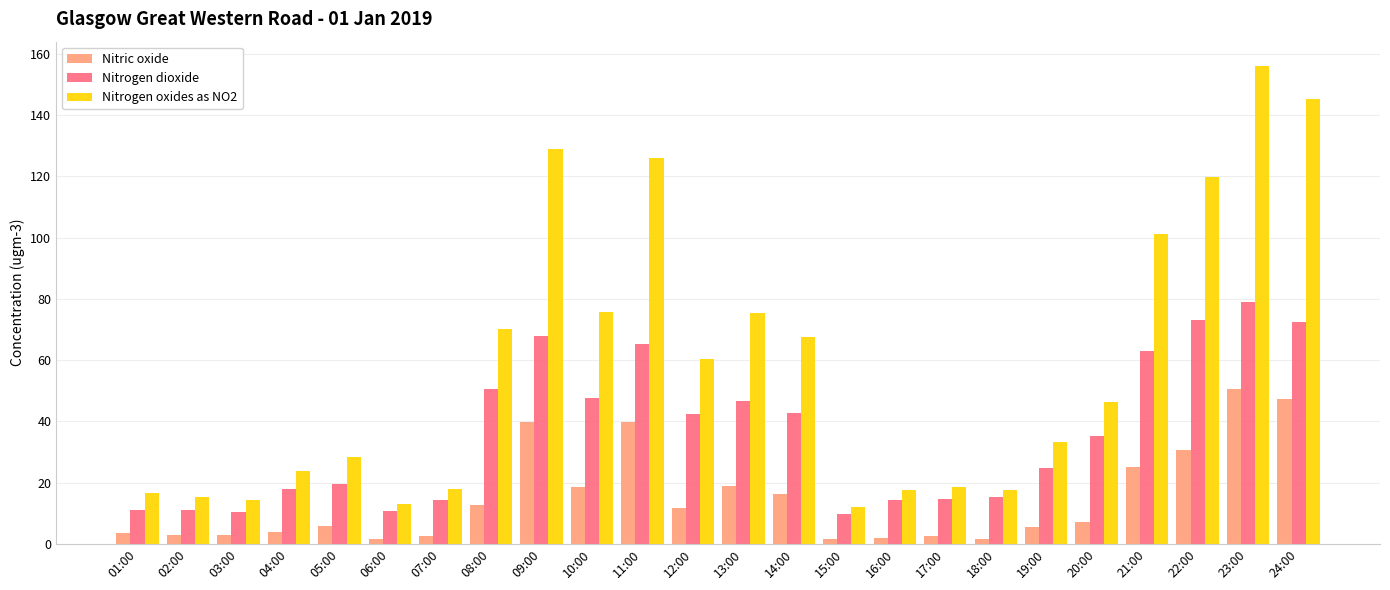

What is the difference between the highest and lowest values at 19:00?

27.8